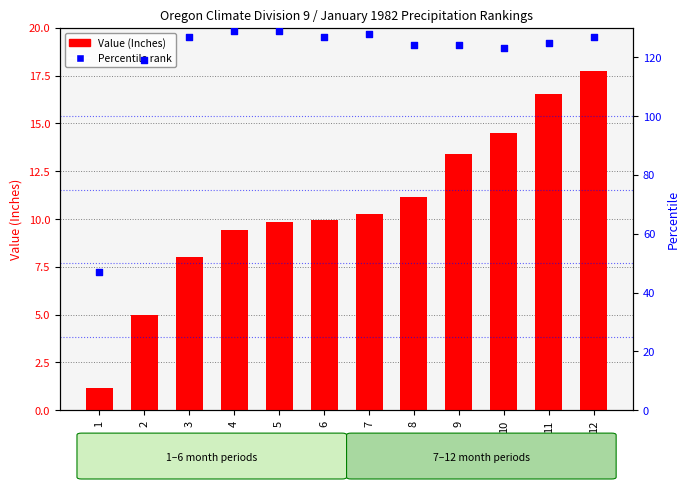

Is the value of Value (Inches) at 3 greater than the value of Percentile at 6?

No